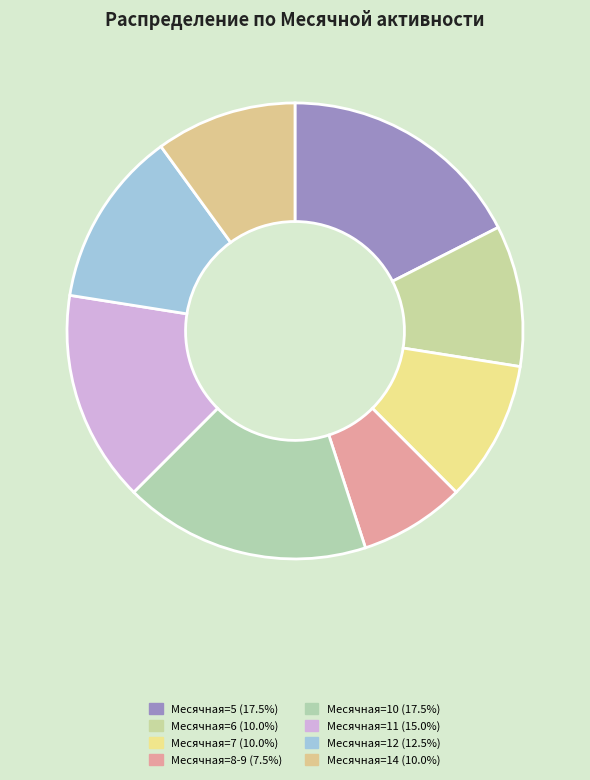

How many slices are in this pie chart?

8